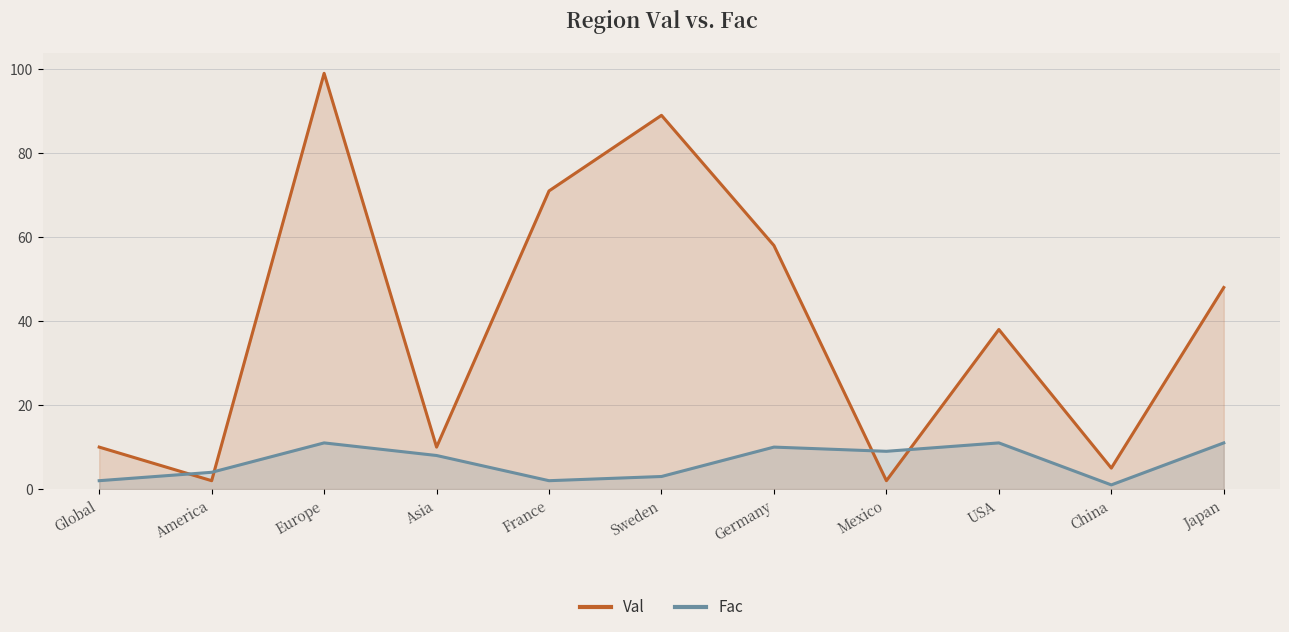

Which series has the largest total across all categories?

Val